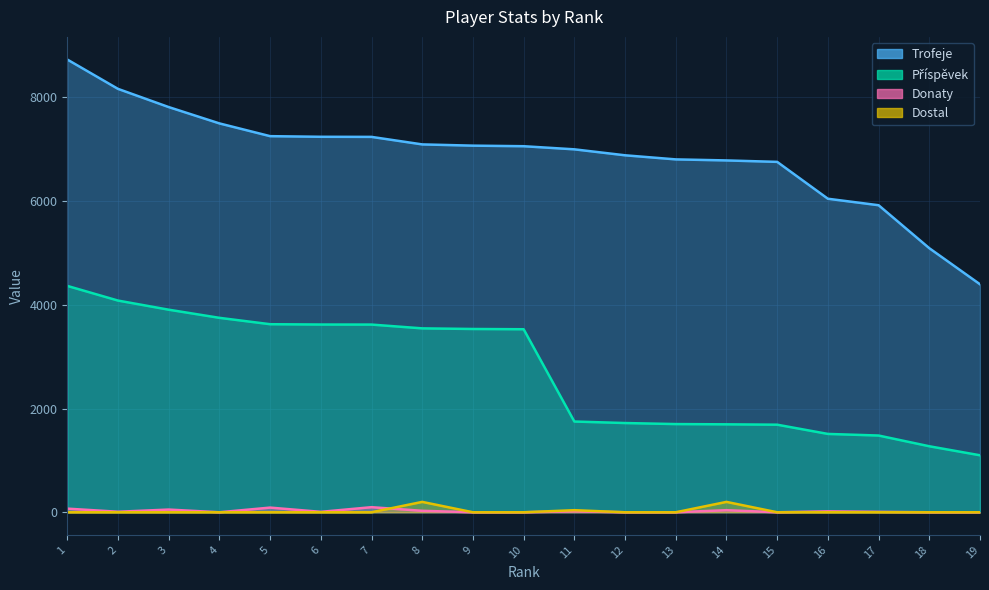

Reading left to right, list all the values displayed in this chart.

Trofeje: 8732	8166	7815	7500	7254	7242	7240	7095	7071	7060	7000	6885	6806	6786	6758	6047	5922	5093	4397
Příspěvek: 4366	4083	3907	3750	3627	3621	3620	3547	3535	3530	1750	1721	1701	1696	1689	1511	1480	1273	1099
Donaty: 70	10	52	0	90	8	98	28	0	0	18	0	0	40	0	18	8	0	0
Dostal: 0	0	0	0	0	0	0	200	0	0	40	0	0	200	0	0	0	0	0